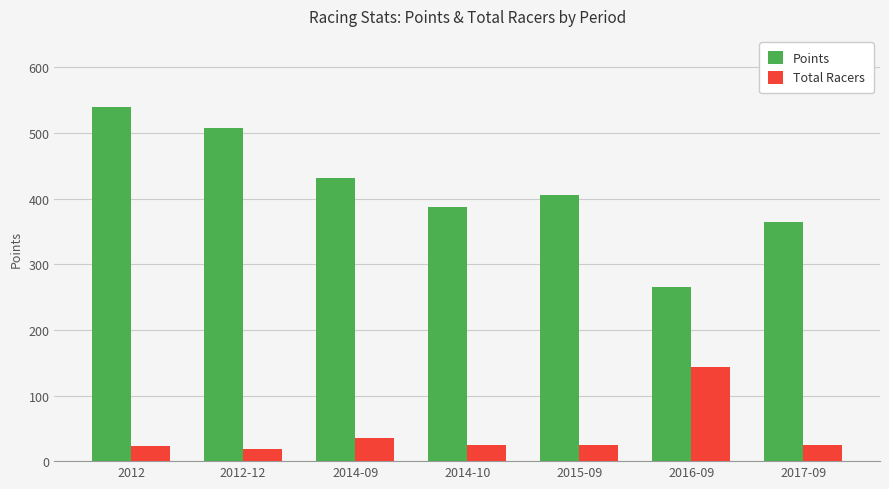

How many data points in Points are less than 405?

3